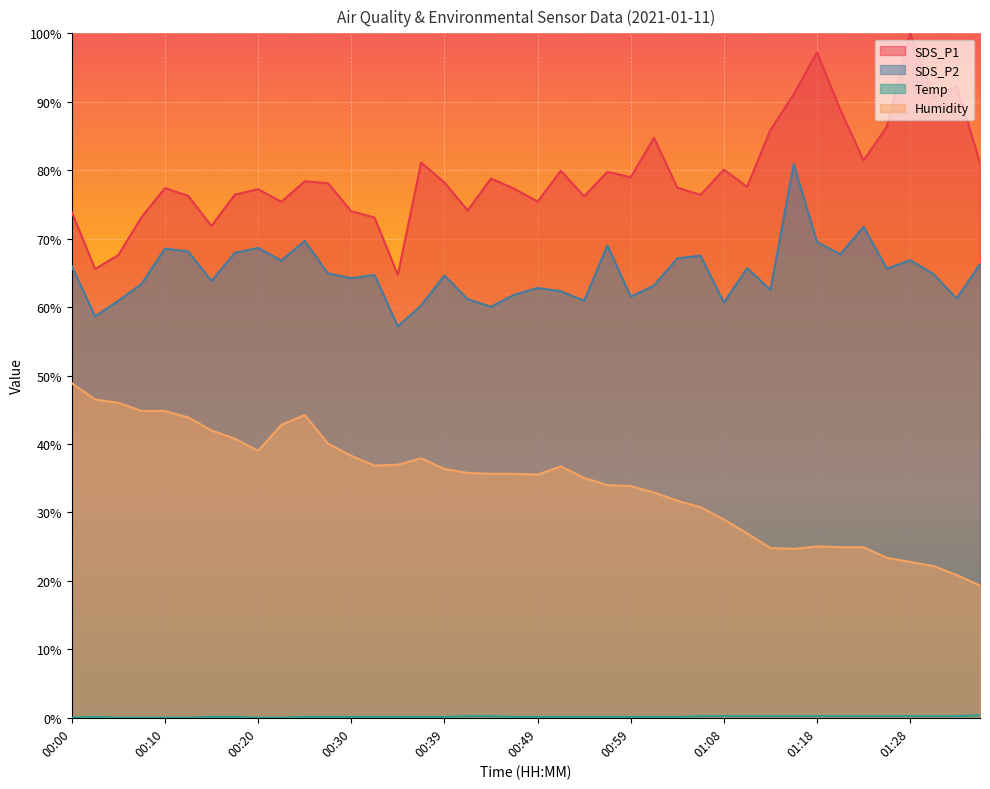

At which label does SDS_P2 first exceed 64?

00:00